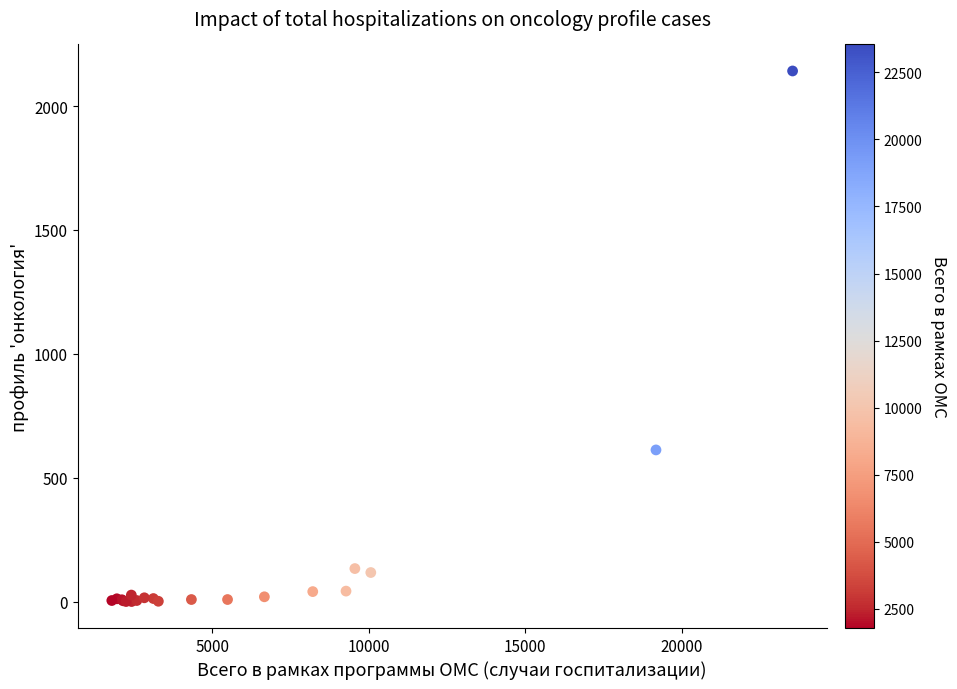

What Y value in the scatter plot is closest to 1071?

612